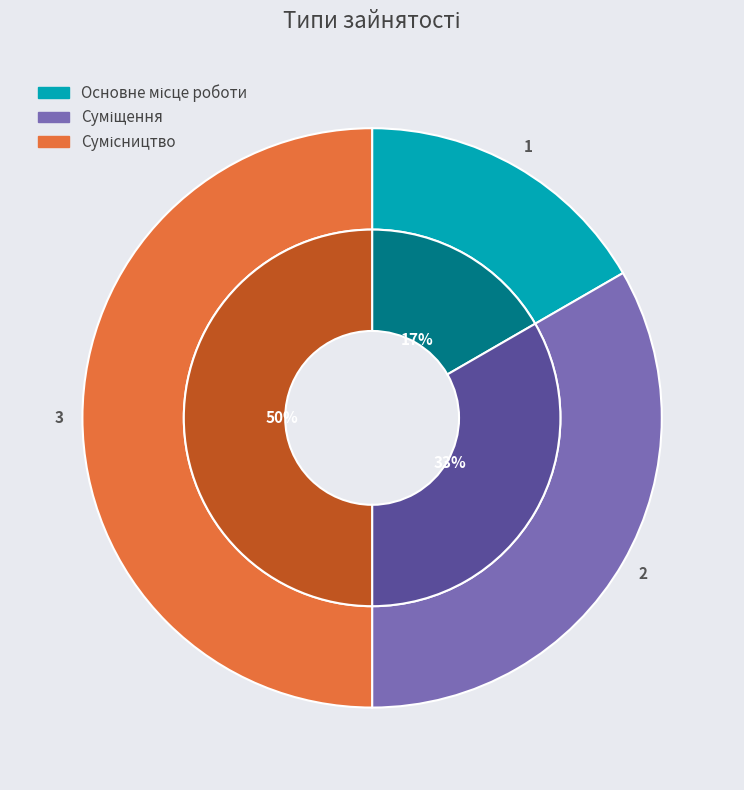

Which slice is the largest?

Сумісництво